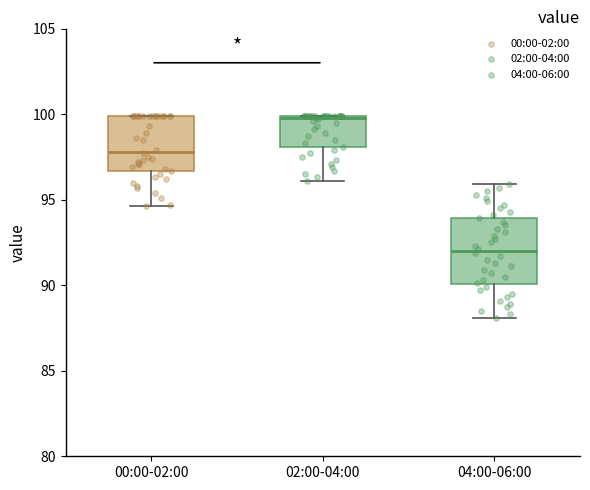

Which box is the tallest, from its lower edge to its upper edge?

04:00-06:00